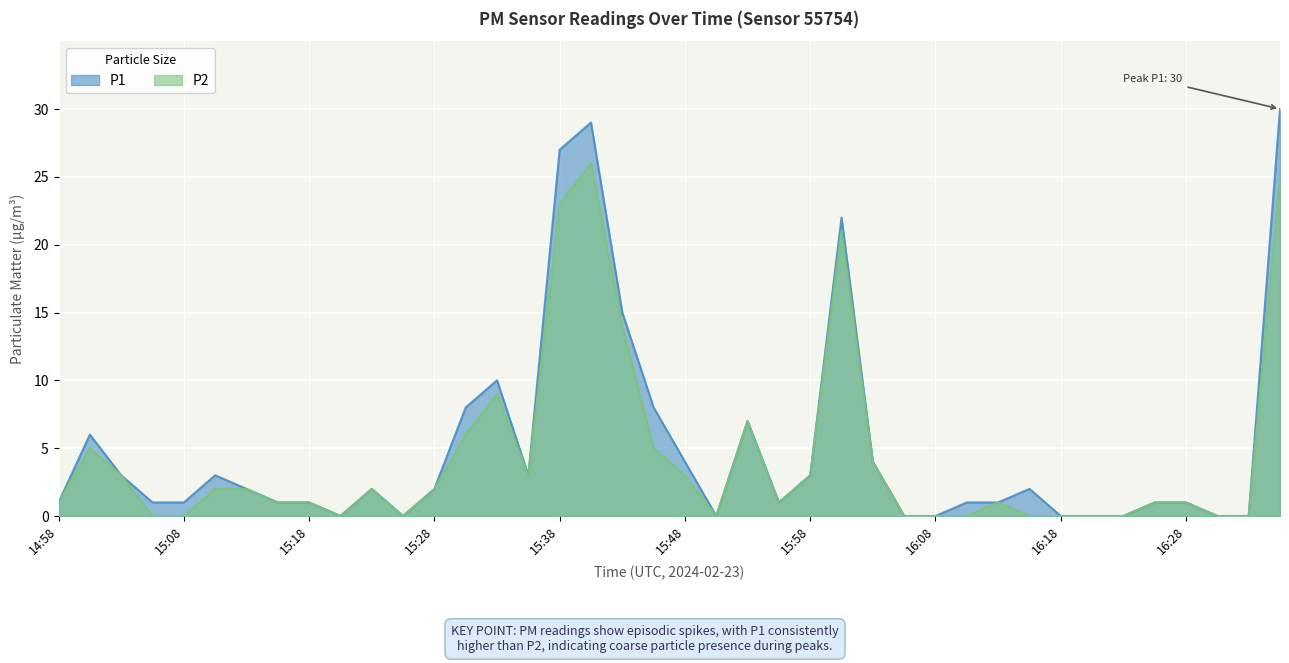

Between 15:35 and 15:45, which series saw the biggest shift?

P1